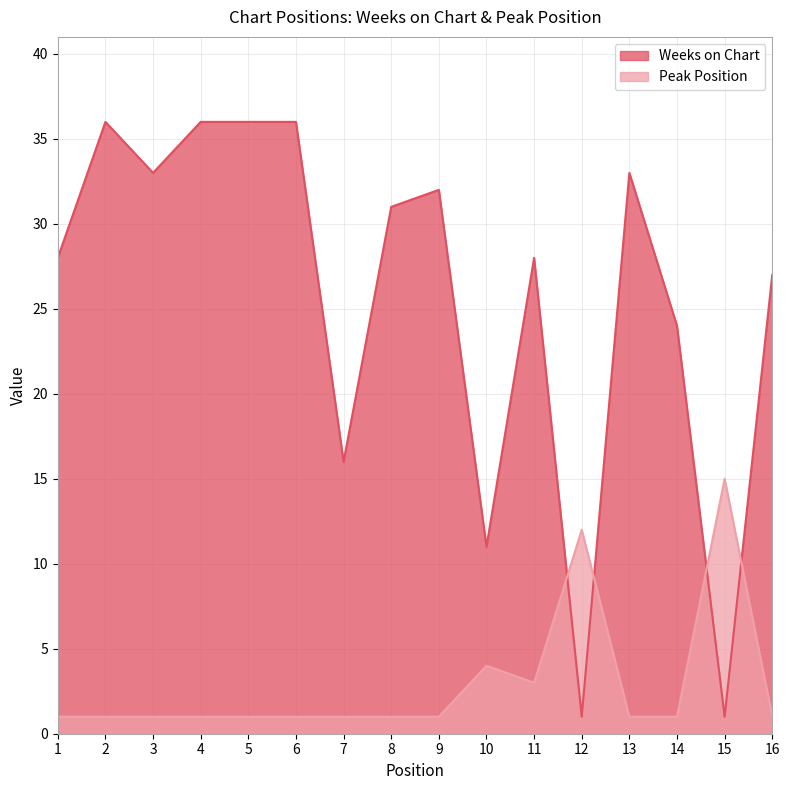

What is the sum of the Peak Position values at 2 and 14?

2